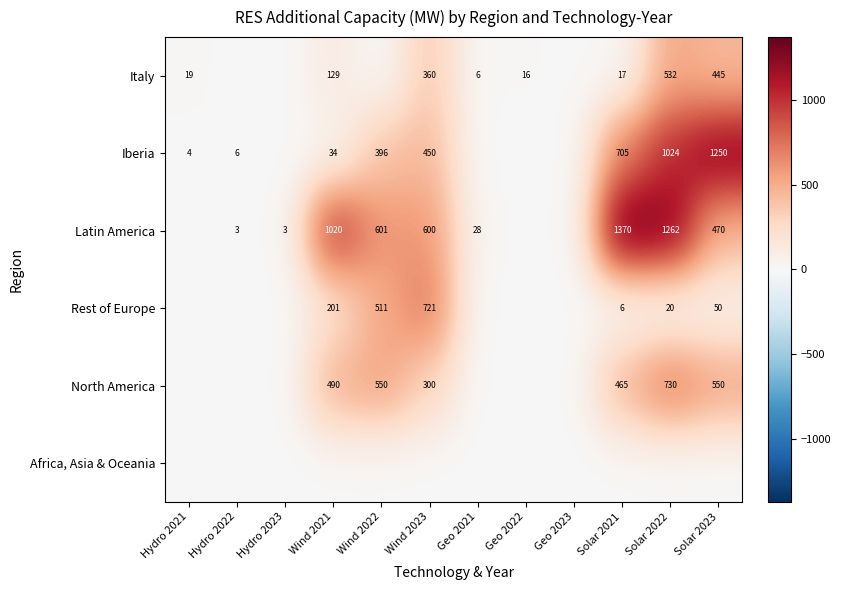

Is the value of Latin America at Geo 2021 greater than the value of Italy at Geo 2021?

Yes